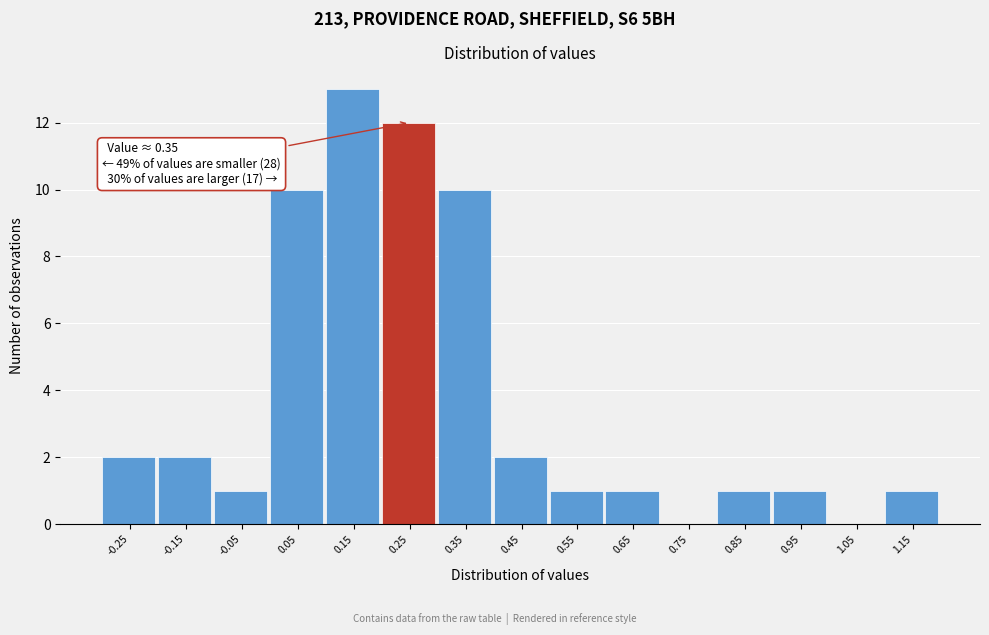

Reading right to left, list all the values displayed in this chart.

1.15=1	1.05=0	0.95=1	0.85=1	0.75=0	0.65=1	0.55=1	0.45=2	0.35=10	0.25=12	0.15=13	0.05=10	-0.05=1	-0.15=2	-0.25=2